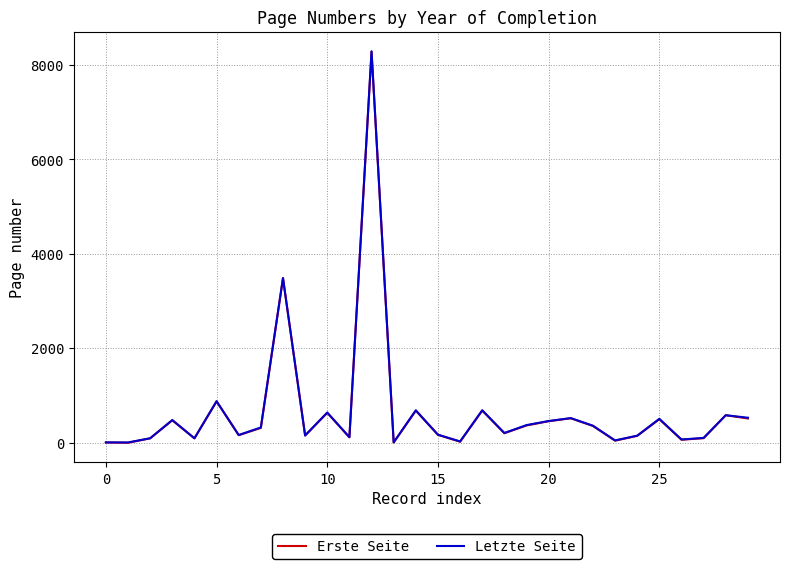

Which series has the widest spread of values?

Letzte Seite